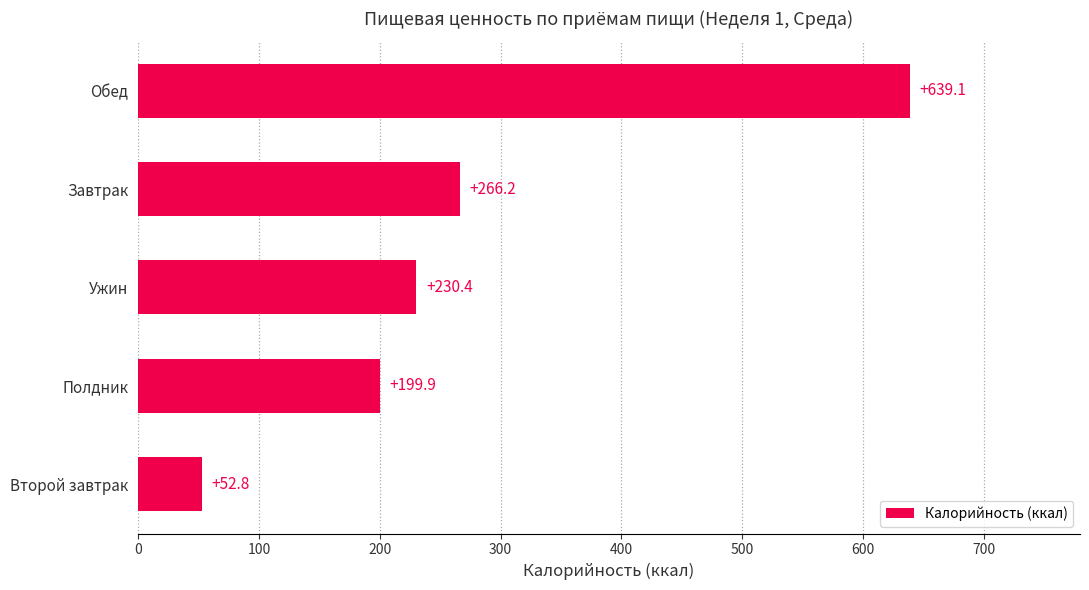

Are the bars horizontal?

Yes